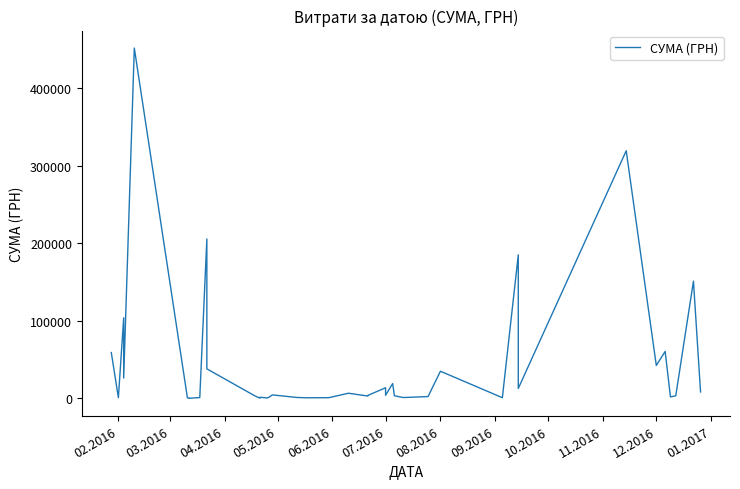

What is the difference between the maximum and minimum values?

451850.0